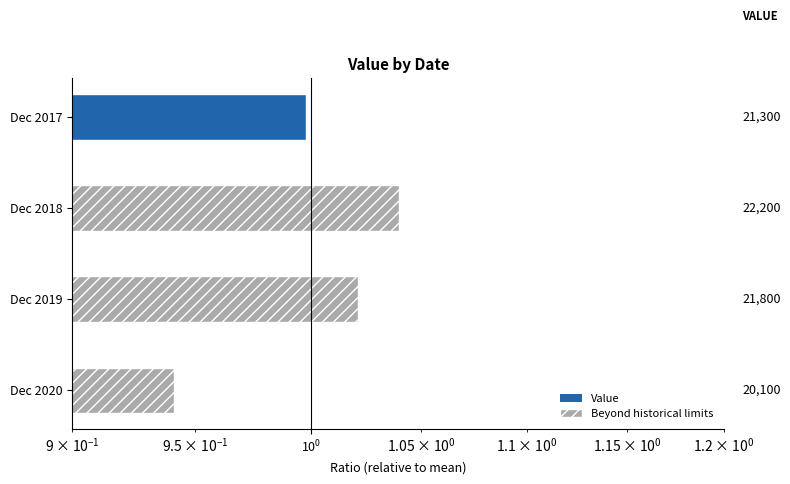

What is the value of the 3rd bar from the left?

1.0